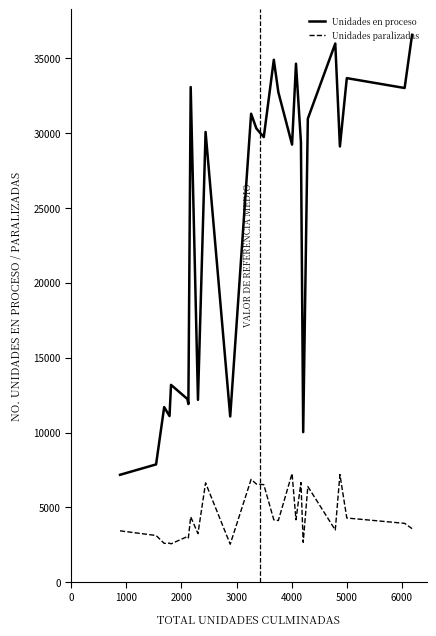

Which series has the largest range (max minus min)?

Unidades en proceso